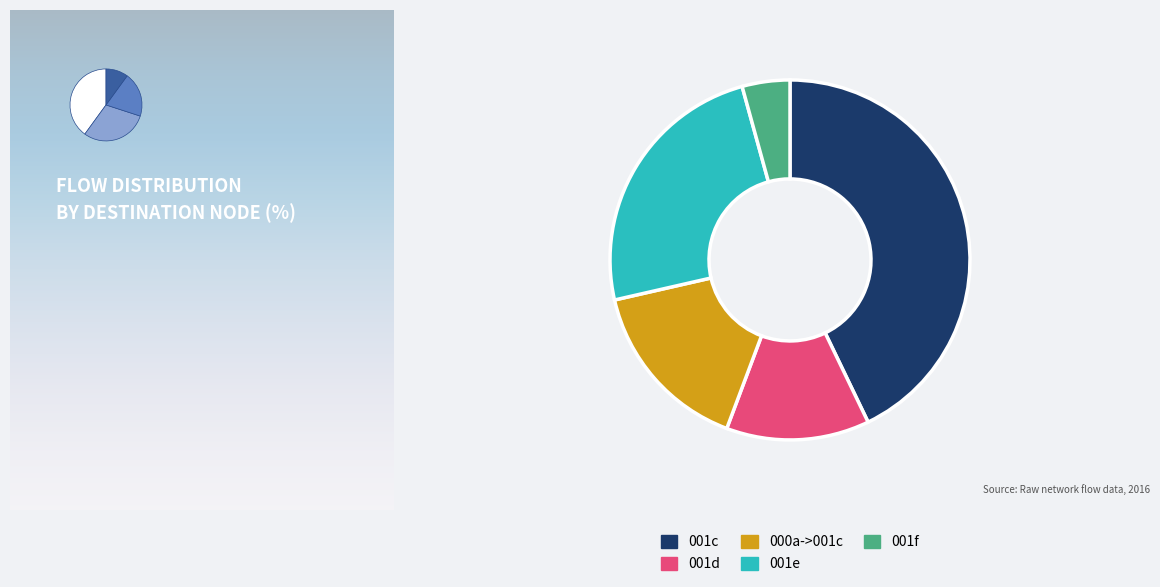

What percentage is the 001d slice, to the nearest percent?

13%